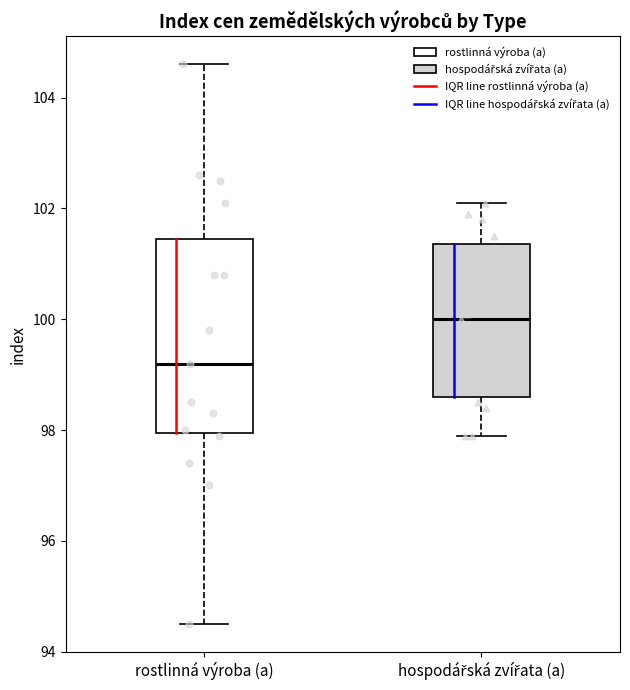

Reading left to right, transcribe this box plot: for each box, give where its median line is, the range the box spans, and where its two whiskers end, as read against the y-axis. The values are not printed on the chart, so give them approximately, as read against the axis.

rostlinná výroba (a): median 99.2, box 98.0 to 101.4, whiskers 94.6 to 104.6
hospodářská zvířata (a): median 100.0, box 98.6 to 101.4, whiskers 98.0 to 102.2